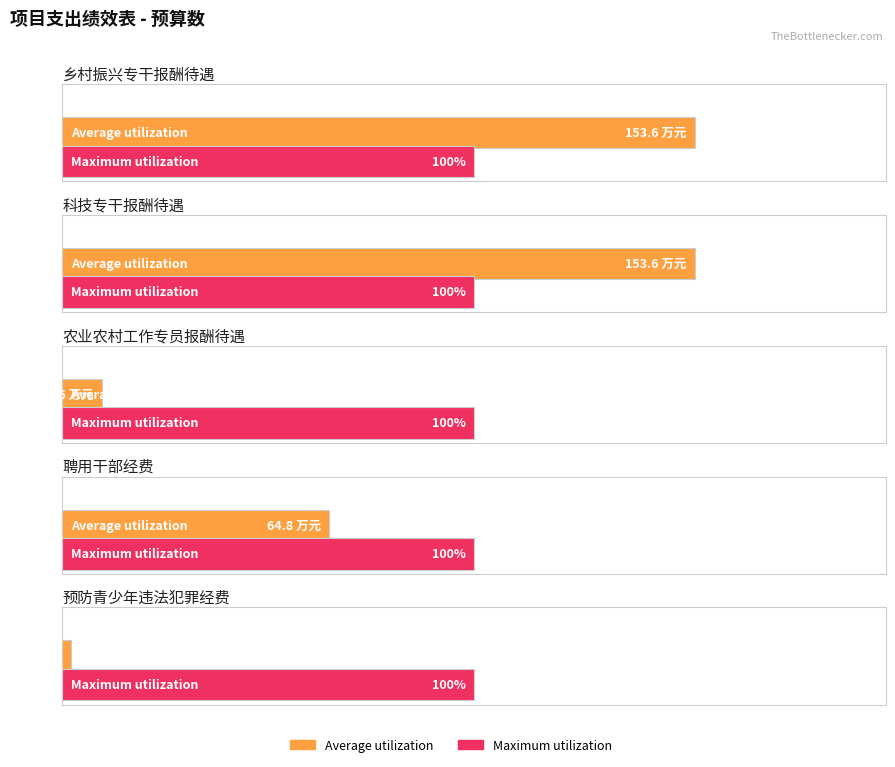

What is the label of the 3rd bar from the right?

农业农村工作专员报酬待遇